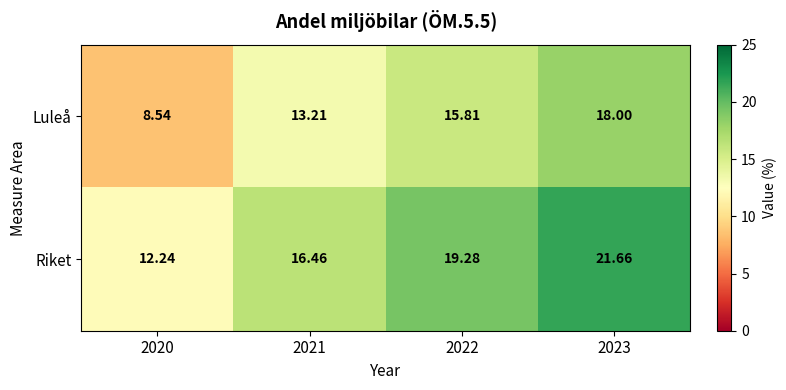

Which series changed the most between 2020 and 2021?

Luleå